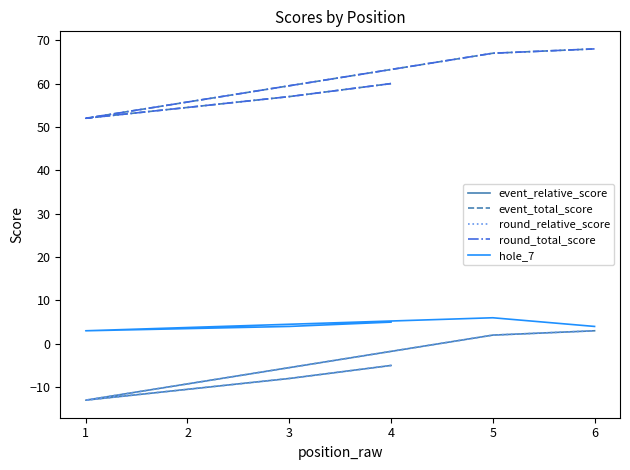

What is the difference between the second highest and minimum values in the event_total_score series?

15